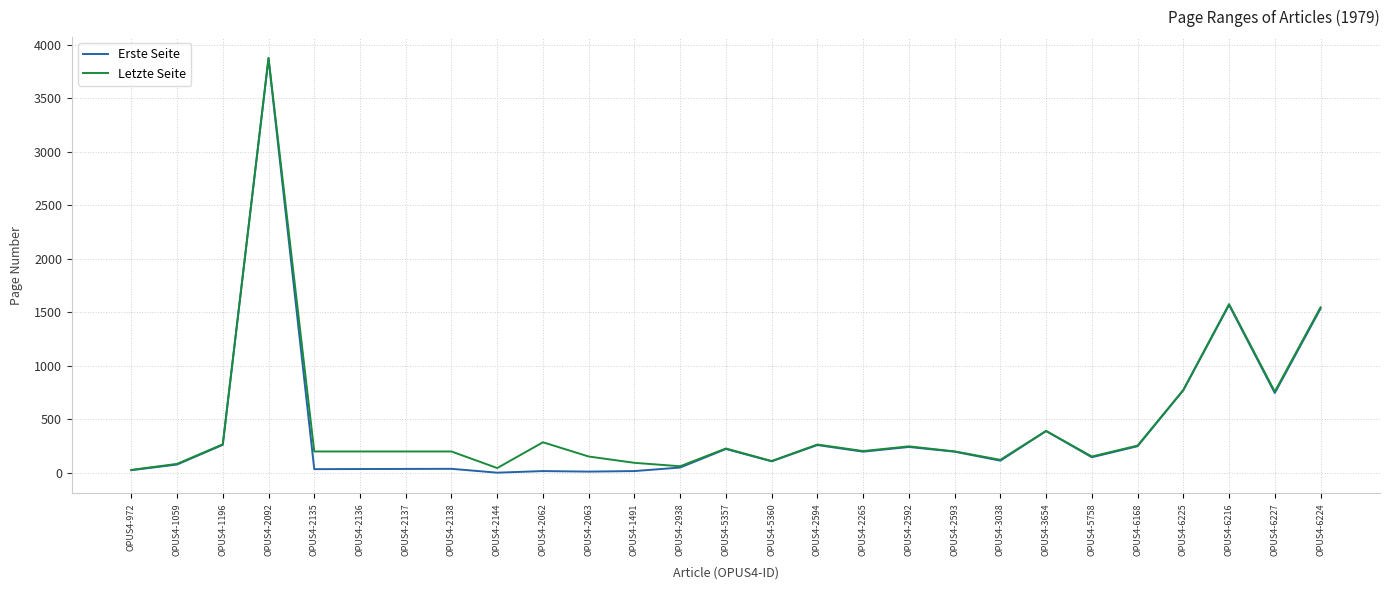

The value of Letzte Seite at OPUS4-6168 is 436. True or false?

False